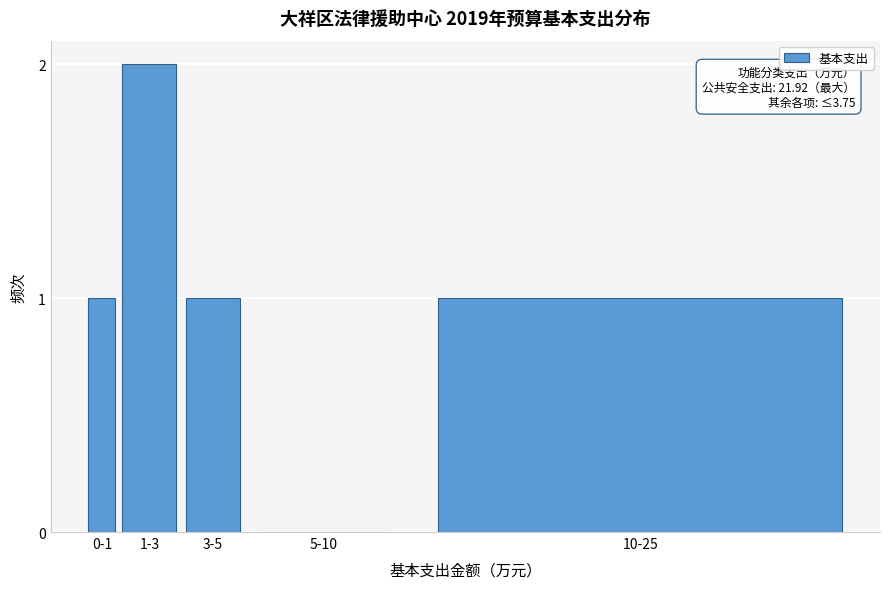

Reading right to left, what are all the values shown in this chart?

10-25=1	5-10=0	3-5=1	1-3=2	0-1=1